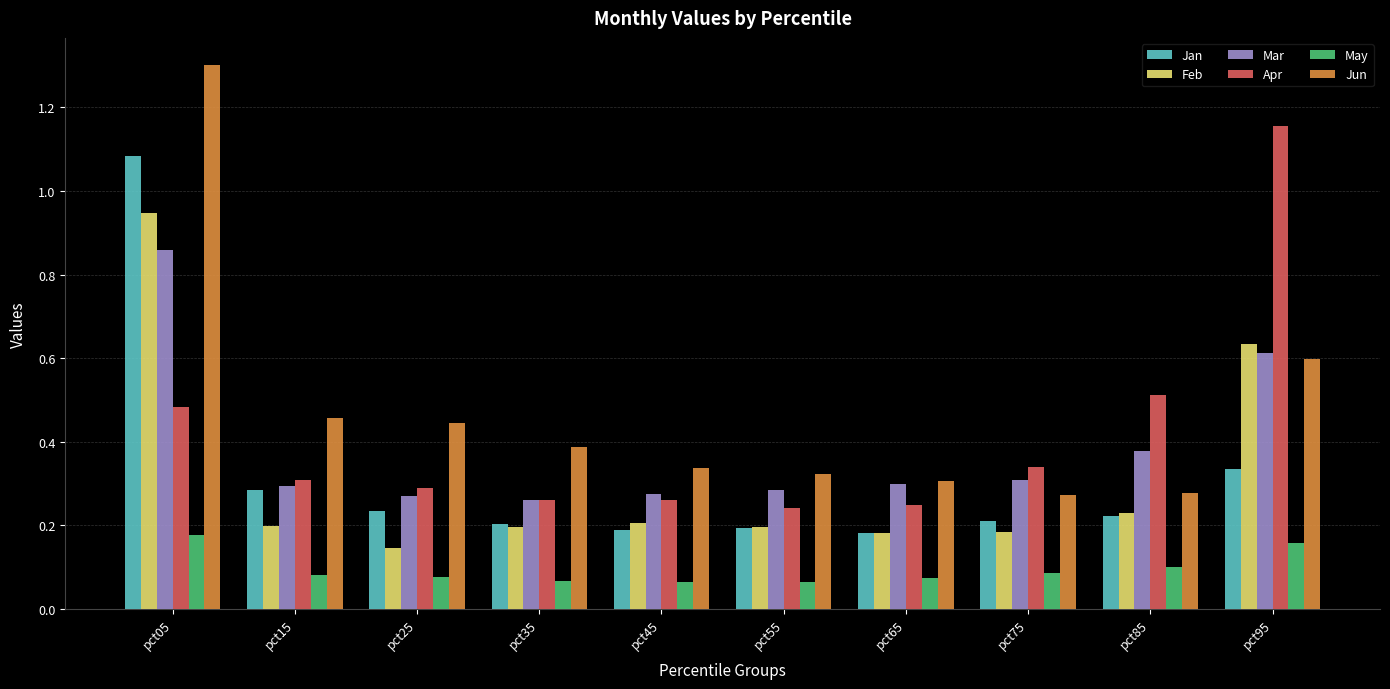

What is the difference between the Feb values at pct05 and pct35?

0.8